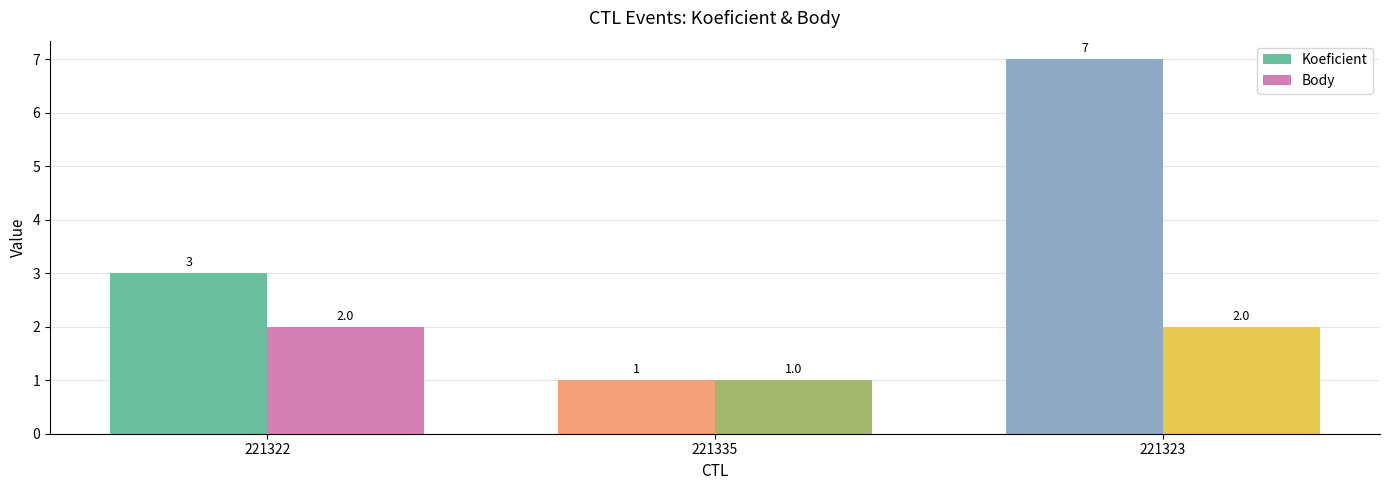

How many groups of bars are there?

3